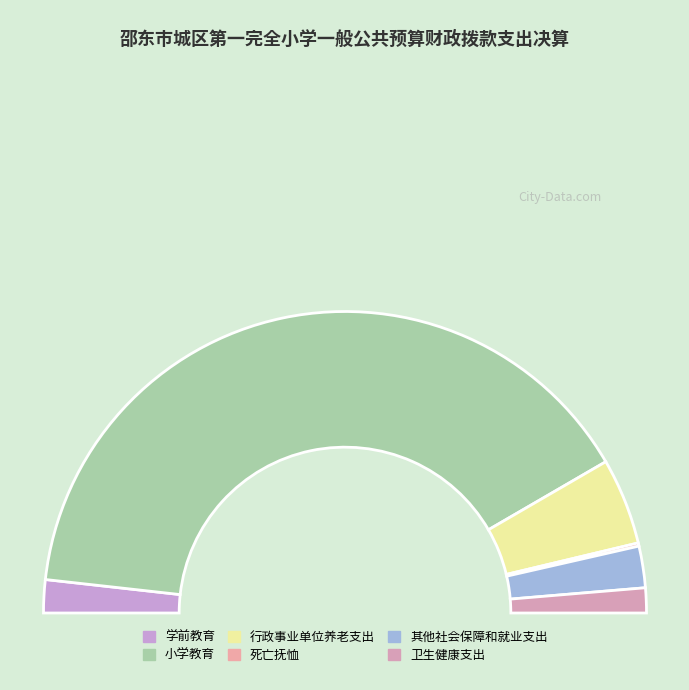

The 小学教育 slice represents 72% of the pie. True or false?

False